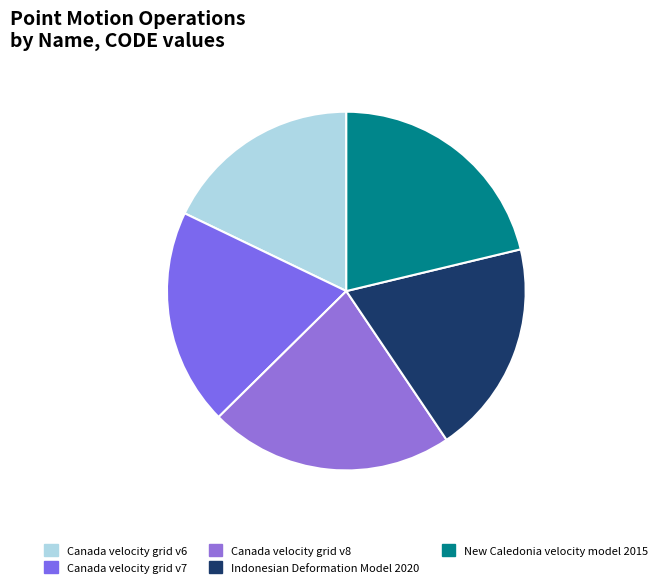

Is it true that Indonesian Deformation Model 2020 is 11% of the pie?

False